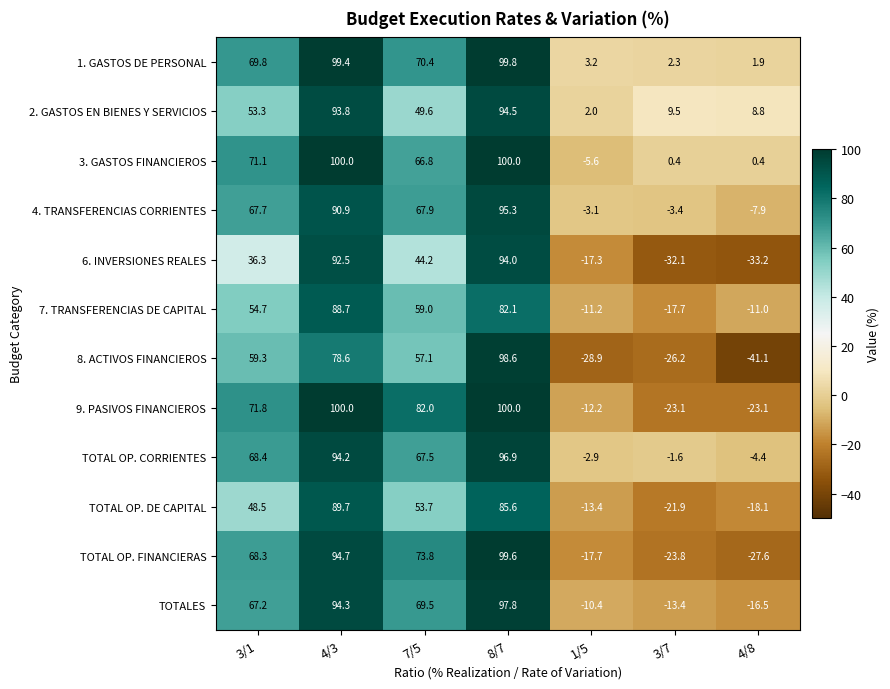

Which series has the largest total across all categories?

1. GASTOS DE PERSONAL